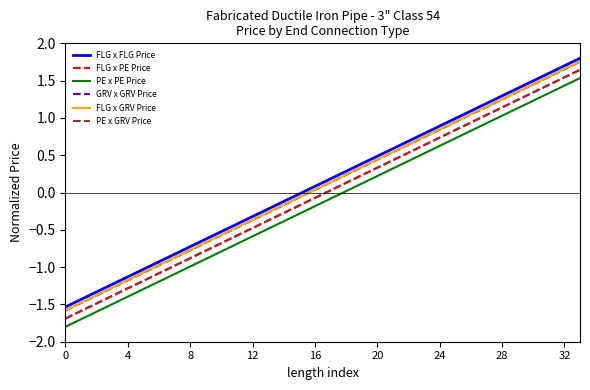

What is the smallest value displayed?

-1.8